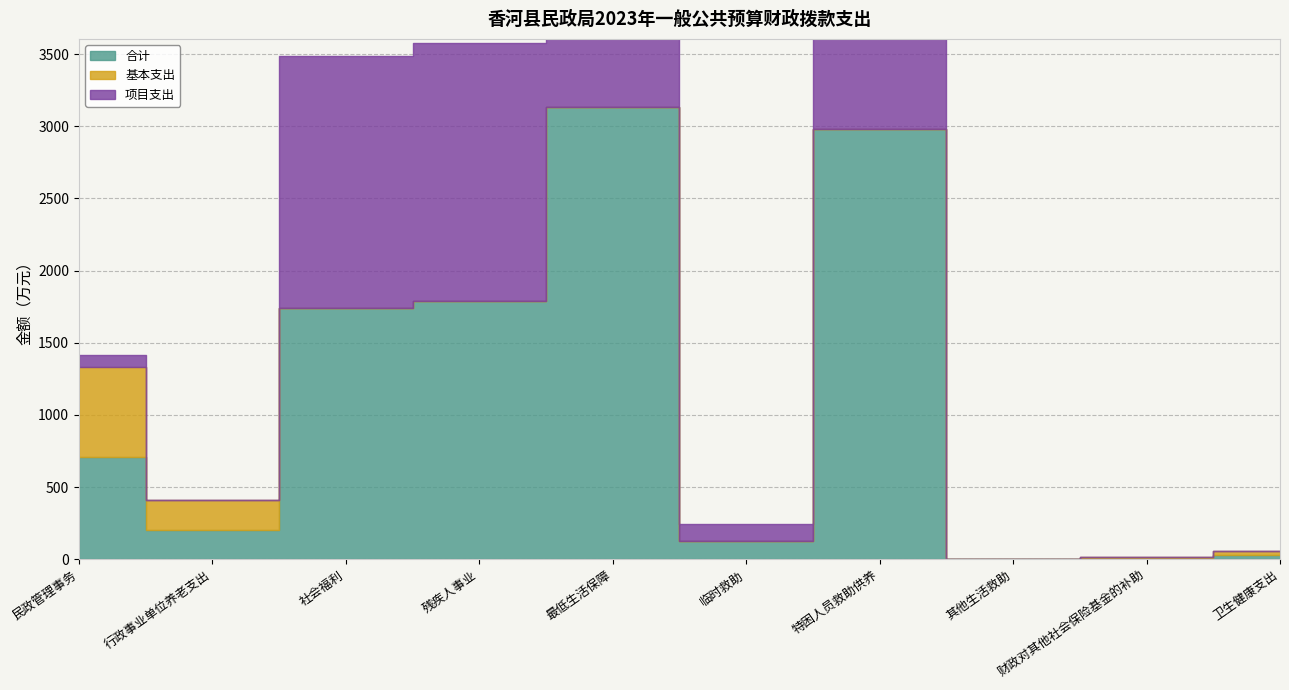

What position from the right is 民政管理事务?

10